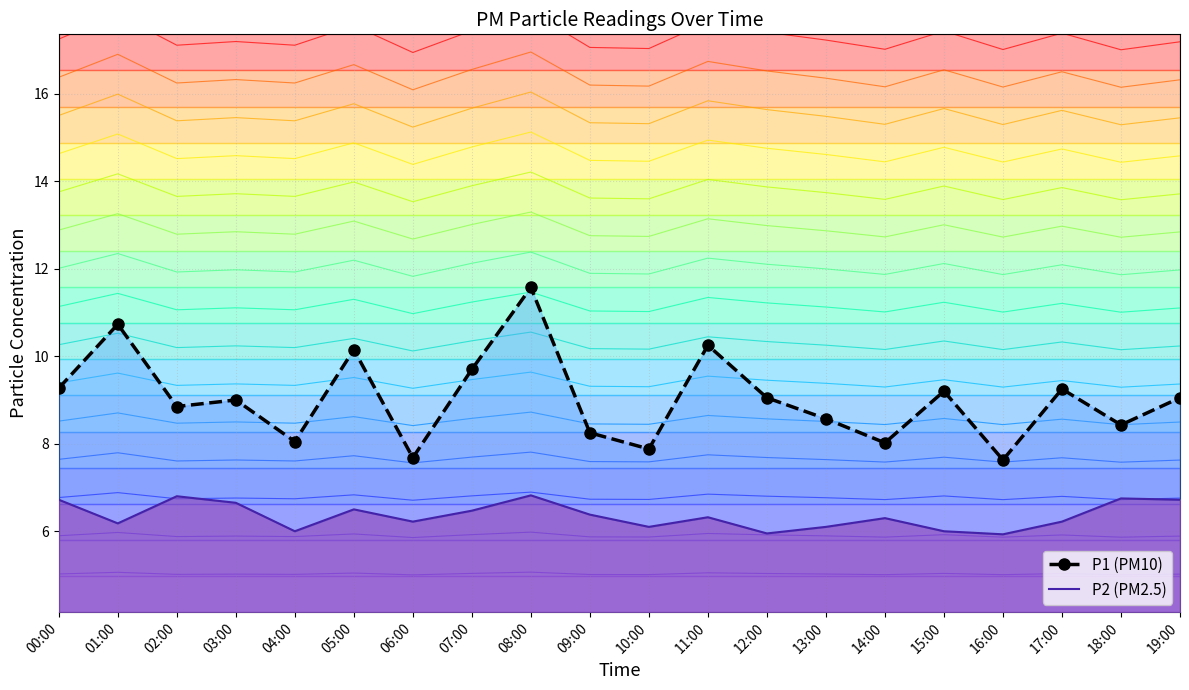

At which label does P1 (PM10) first exceed 9?

00:00